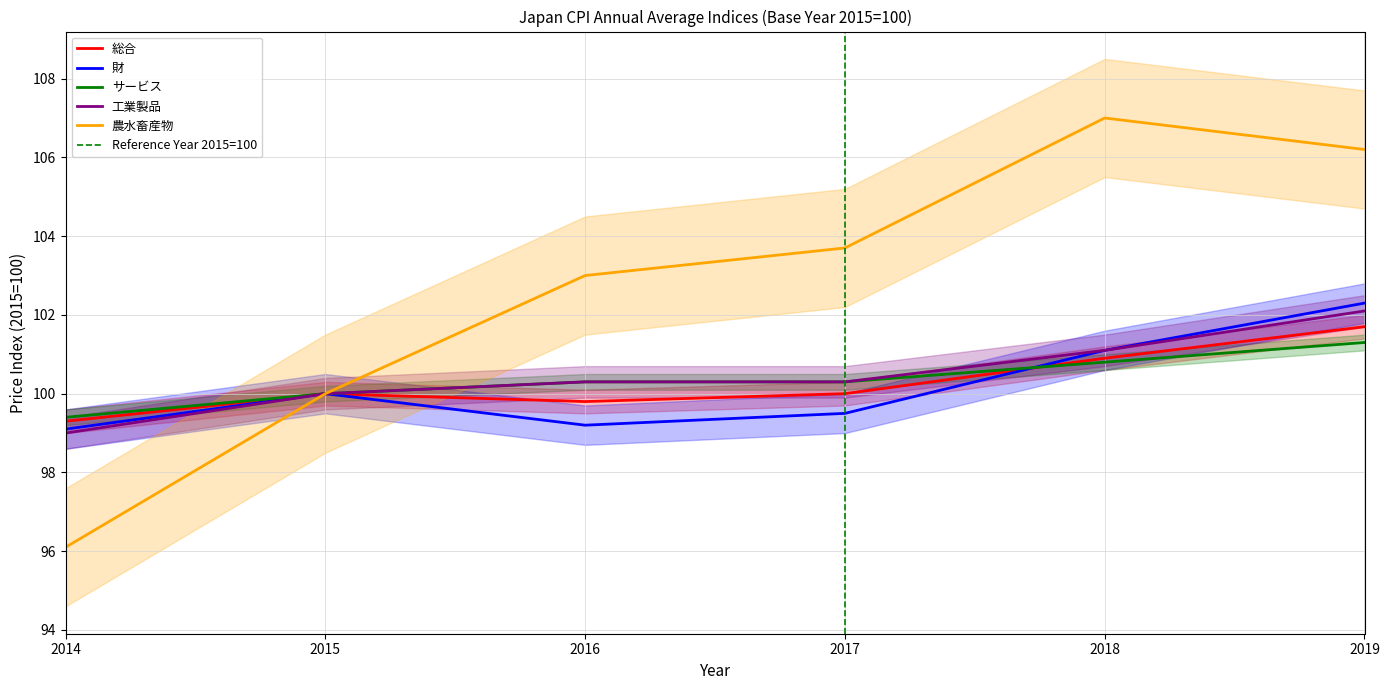

At 2016, list the series in order from smallest to largest.

財, 総合, サービス, 工業製品, 農水畜産物